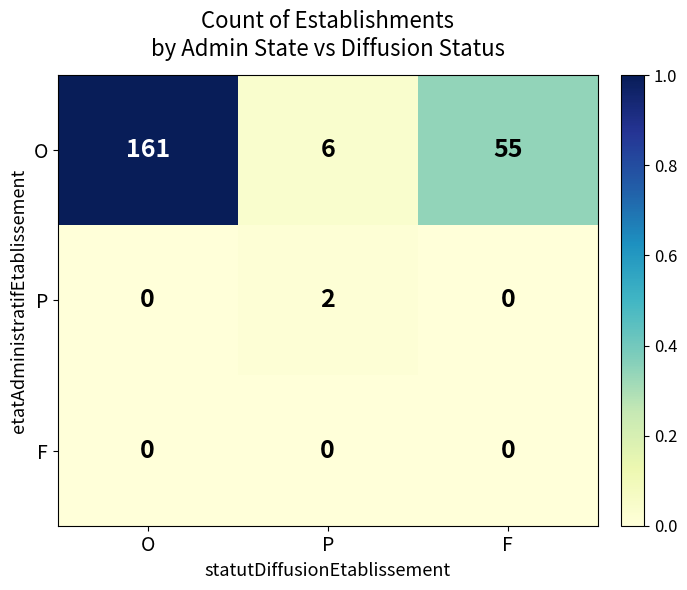

At which category is the sum across all series the highest?

O